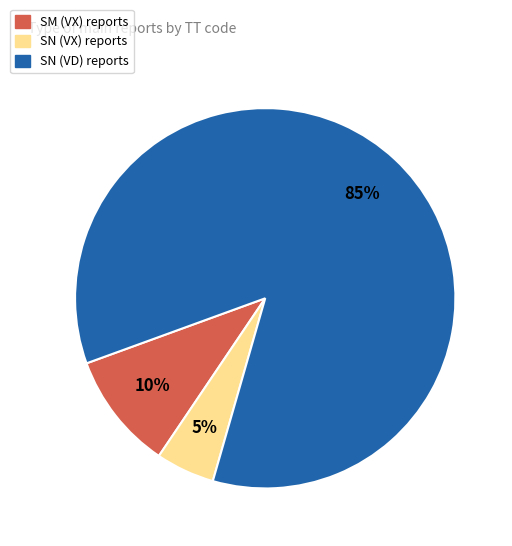

How many segments does this pie chart have?

3